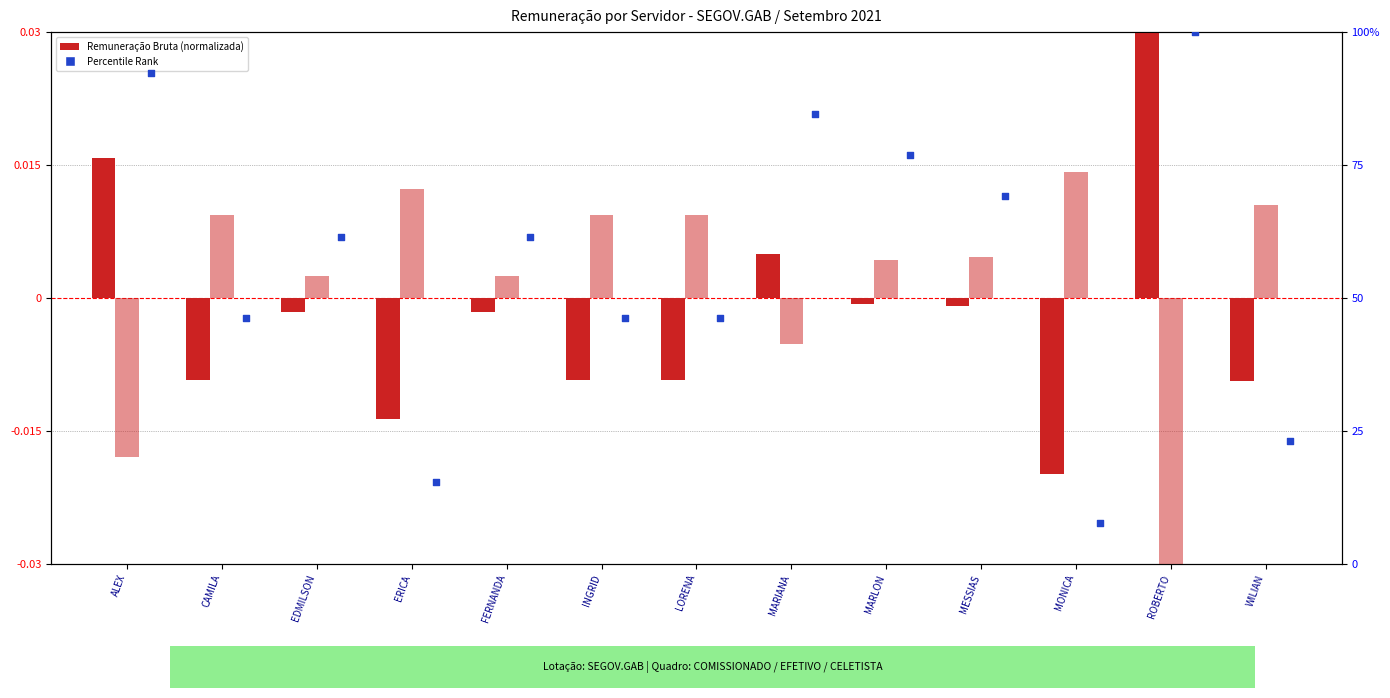

At which category is the sum across all series the highest?

ROBERTO